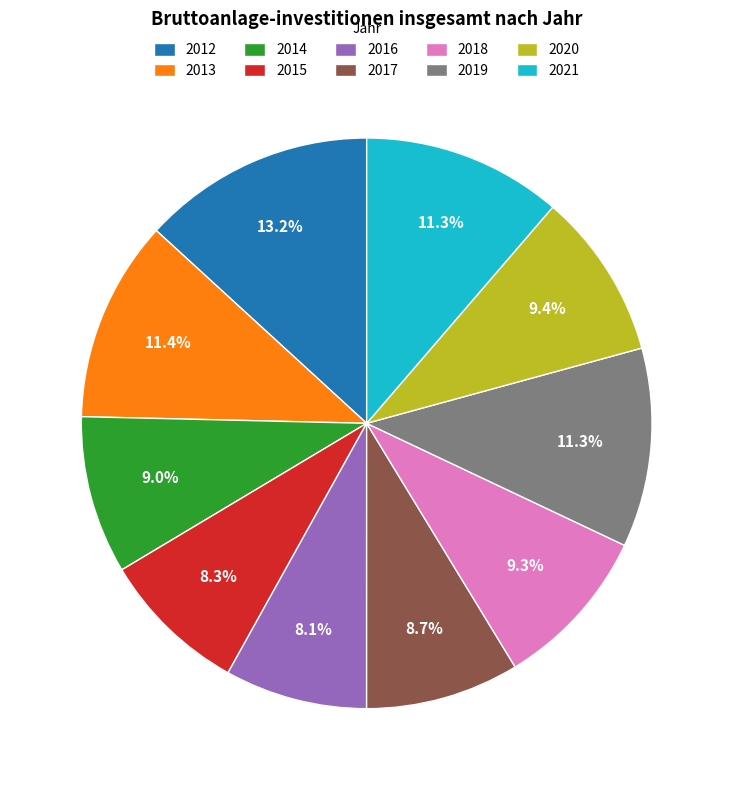

What is the ratio of the value at 2016 to the value at 2019?

0.7